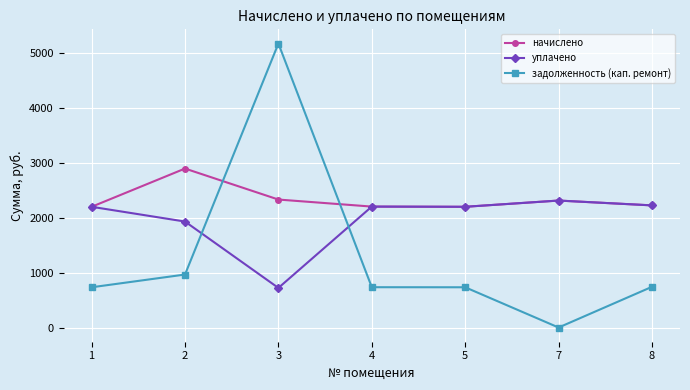

What is the difference between the highest and lowest values at 3?

4452.4